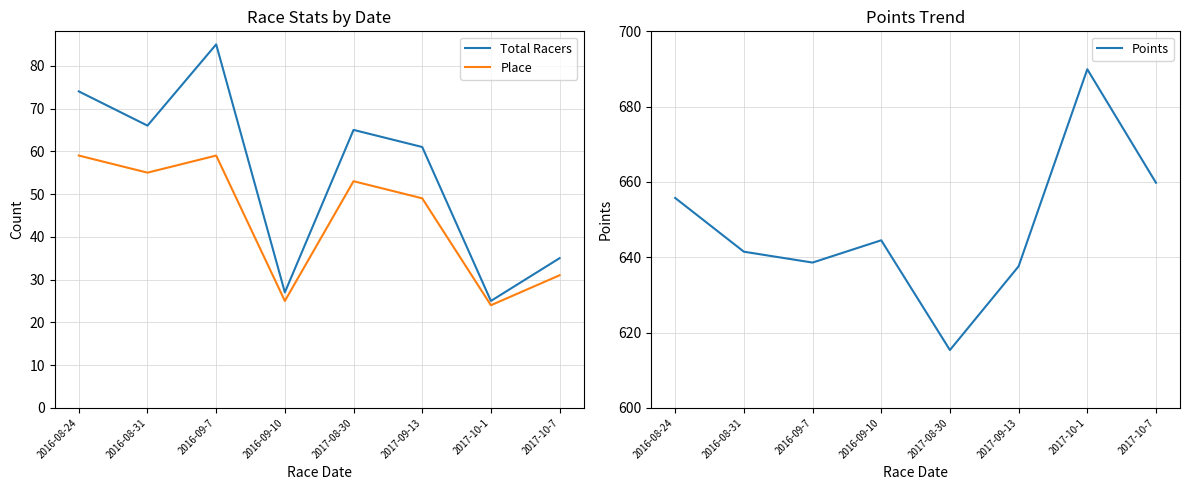

Read the Points value at 2016-09-10.

644.5